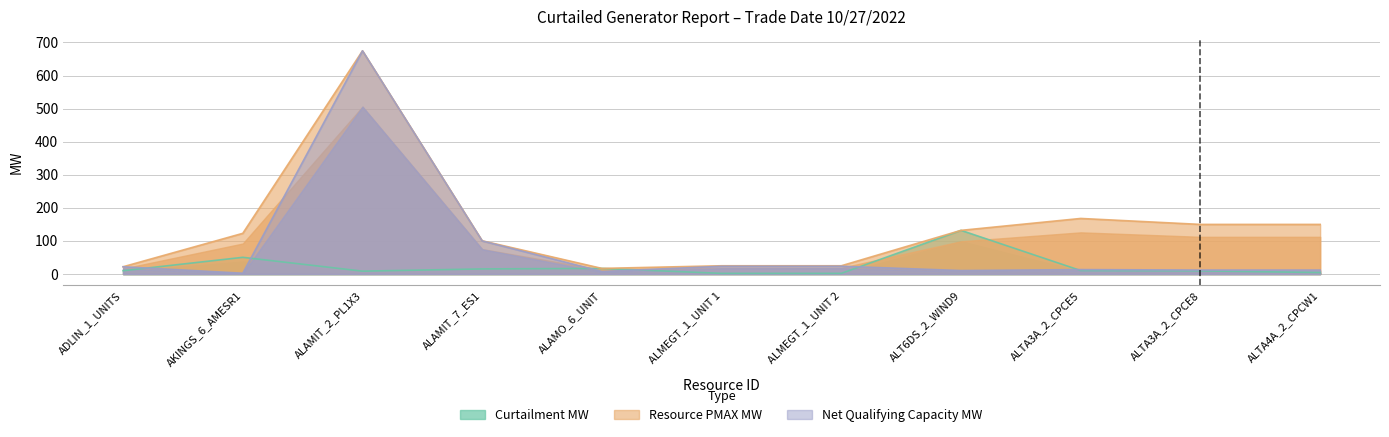

True or false: Resource PMAX MW and Curtailment MW cross at least once.

False